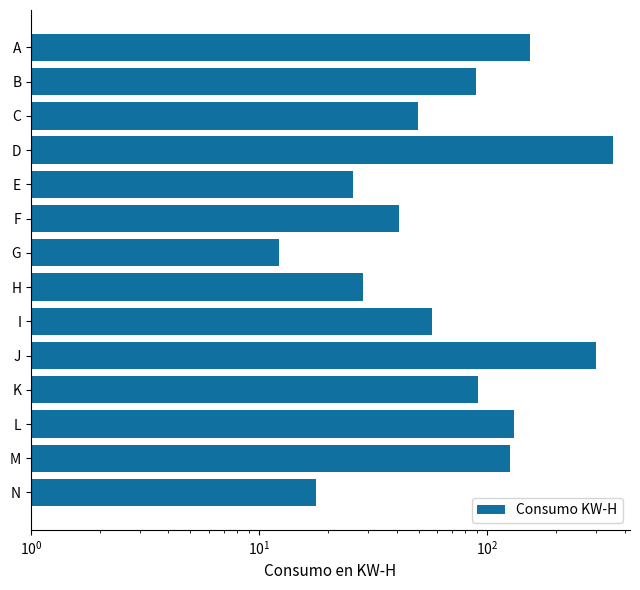

What is the value of the 11th bar from the left?

91.1